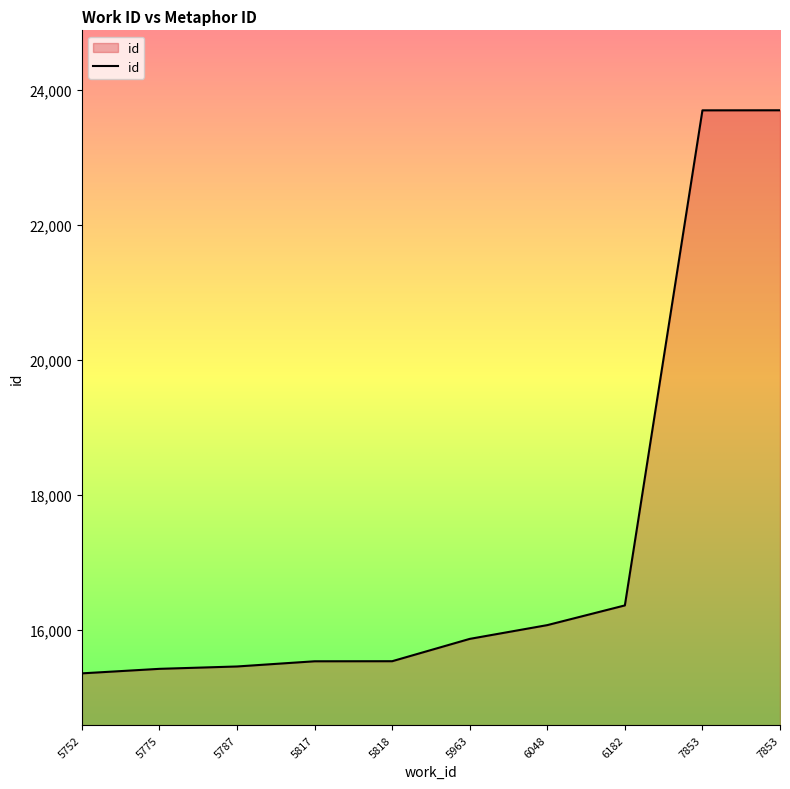

How many lines are shown in the chart?

1